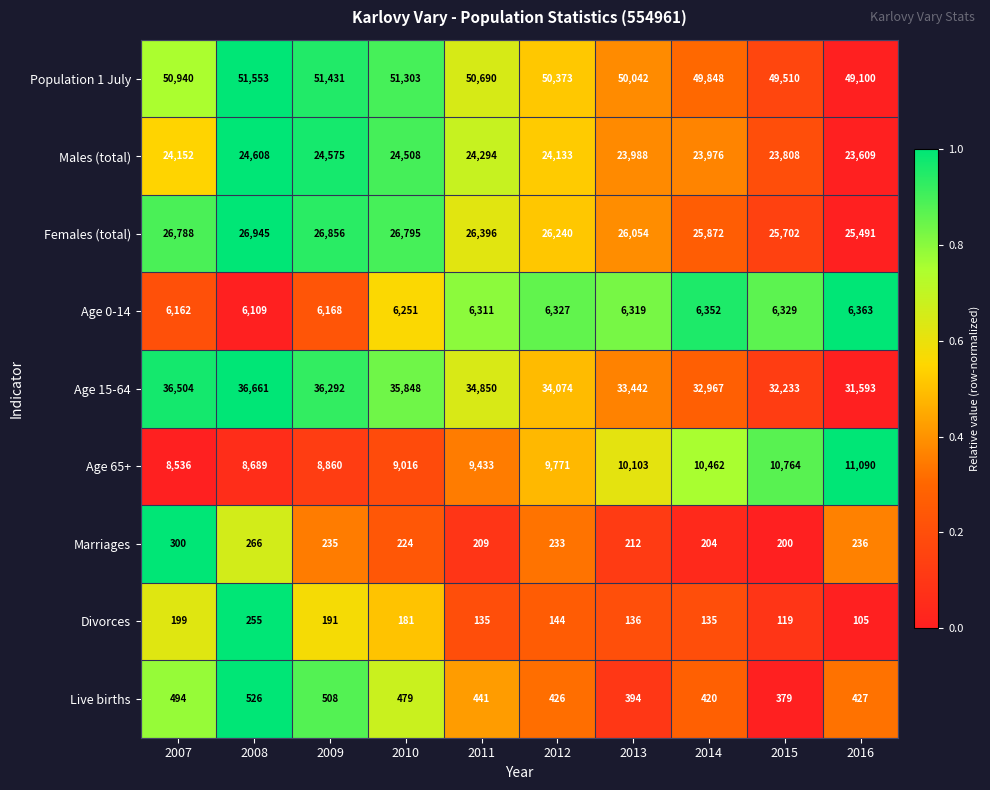

True or false: Live births has a value of 280 at 2012.

False